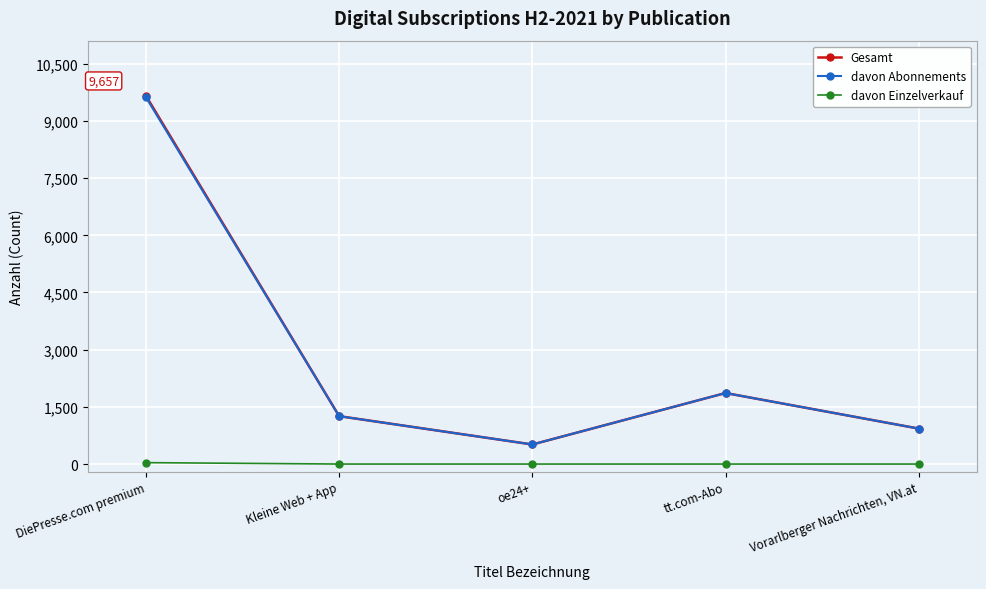

What position from the left is tt.com-Abo?

4